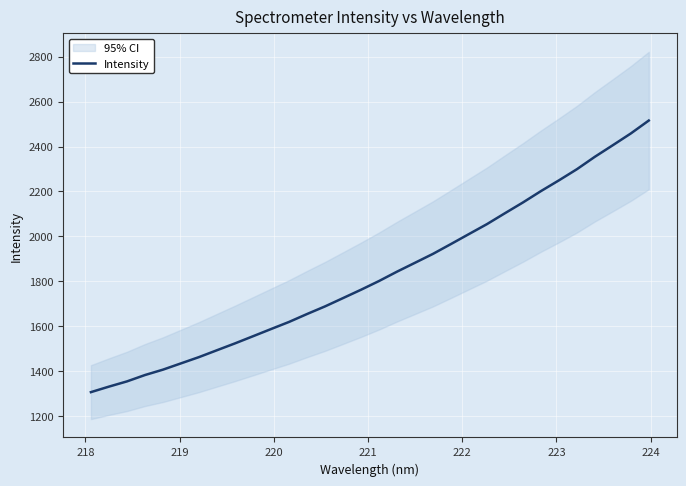

What is the highest value of the Intensity series?

2515.8